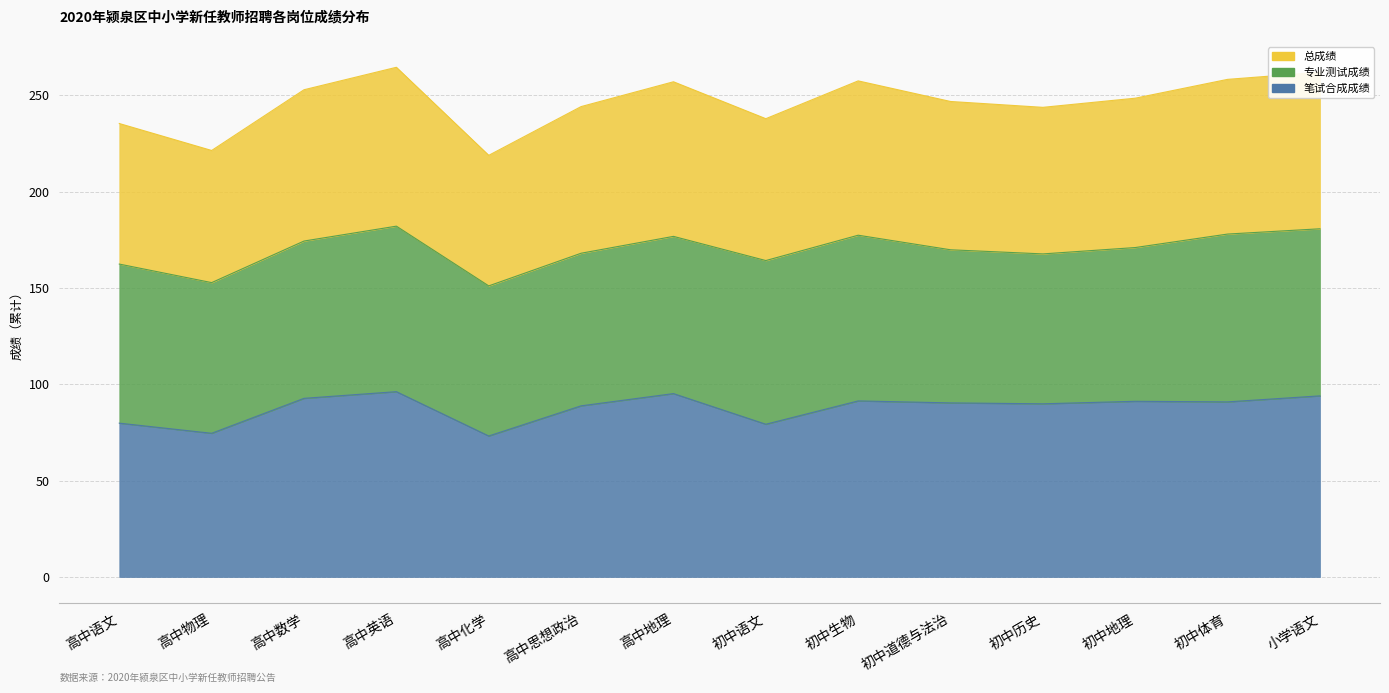

At which label is 笔试合成成绩 closest to 84?

高中语文